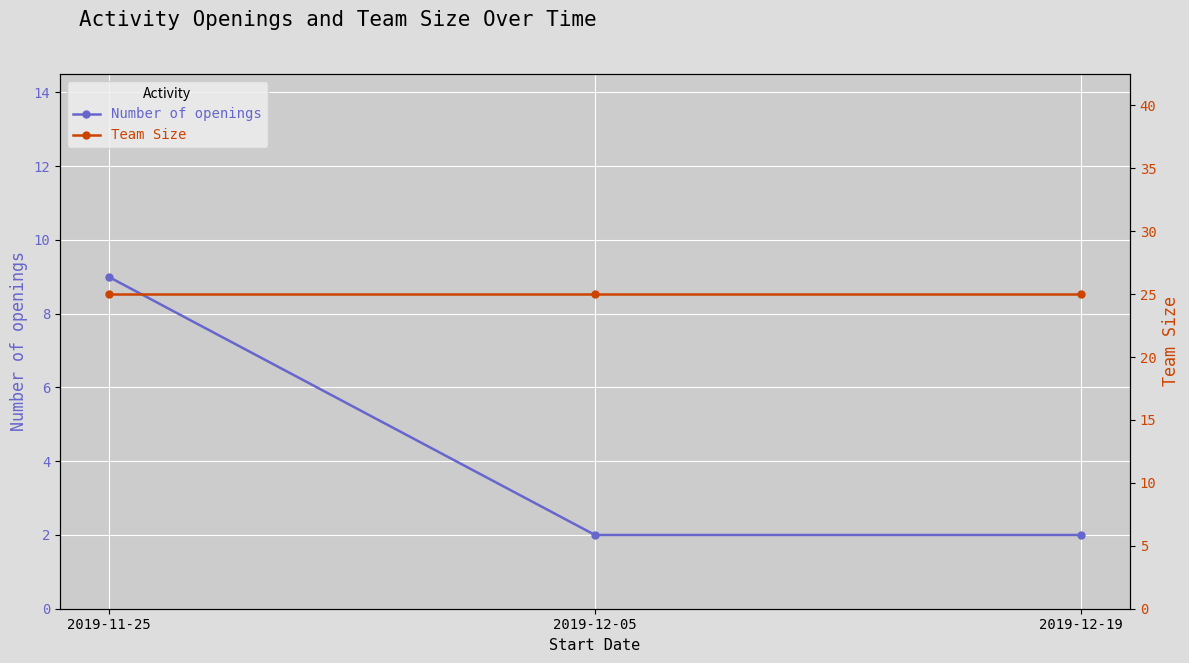

How many lines are shown in the chart?

2